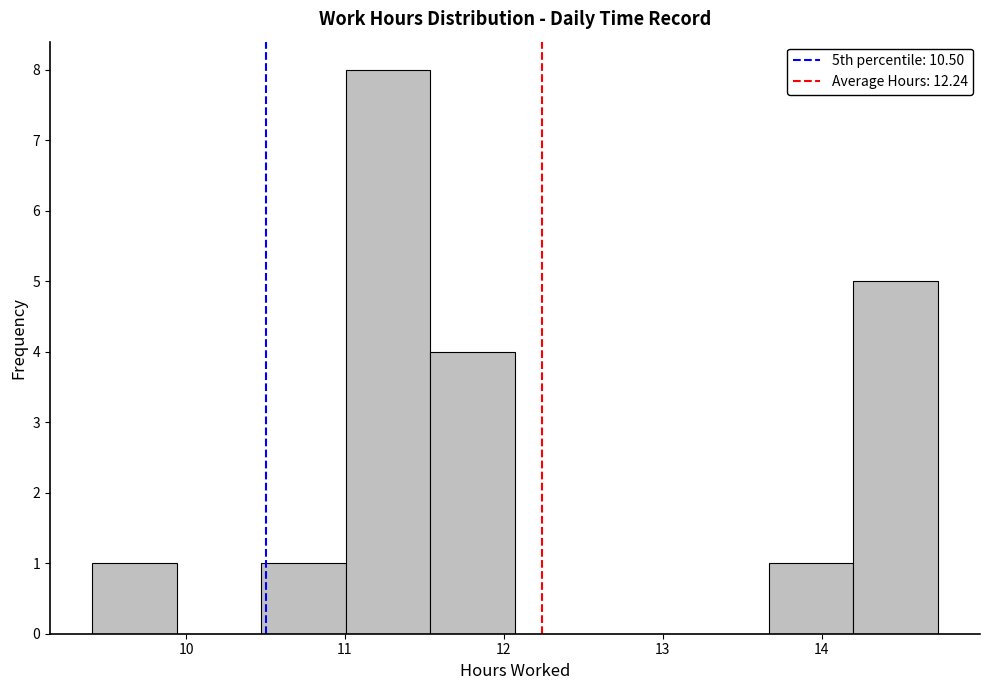

Which range on the x-axis has the tallest bar?

11.0 to 11.5